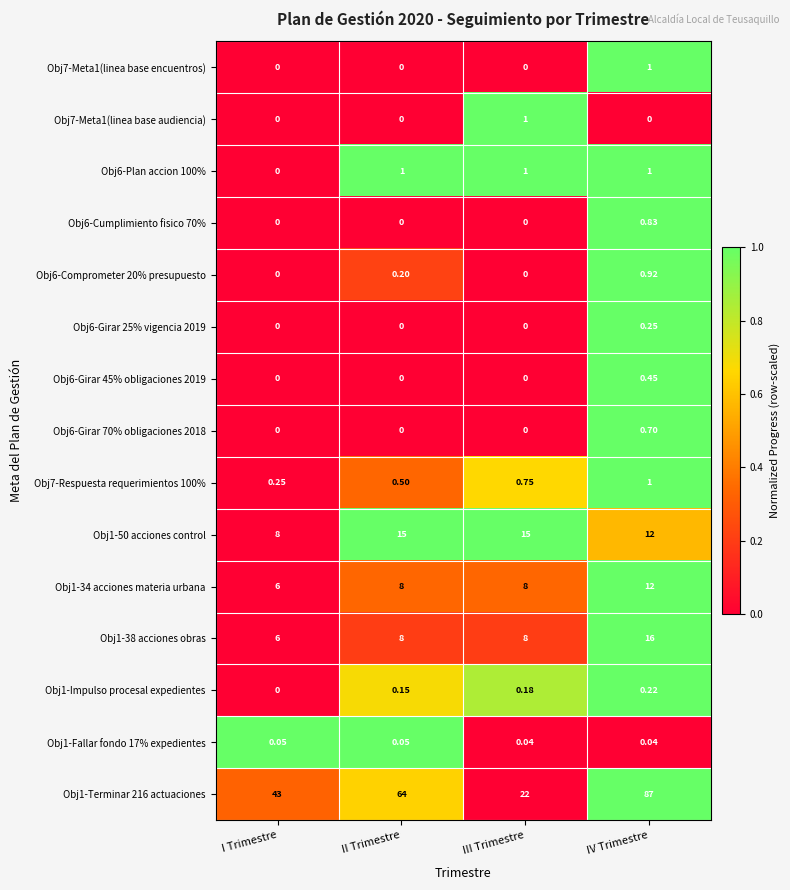

At which category is the sum across all series the highest?

IV Trimestre